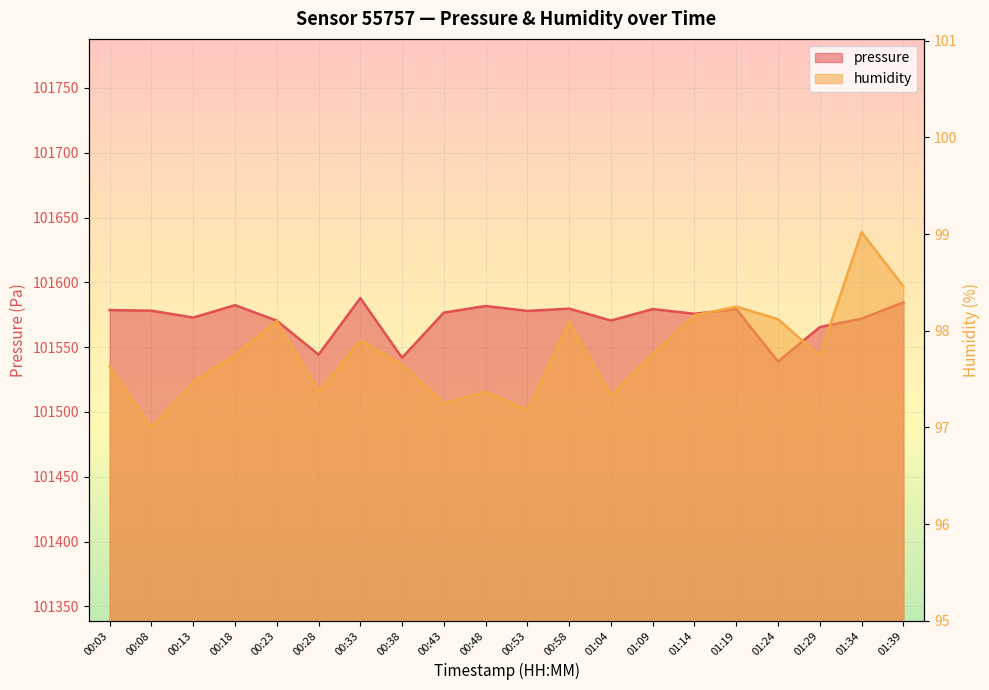

What are all the series names shown in the legend?

pressure, humidity